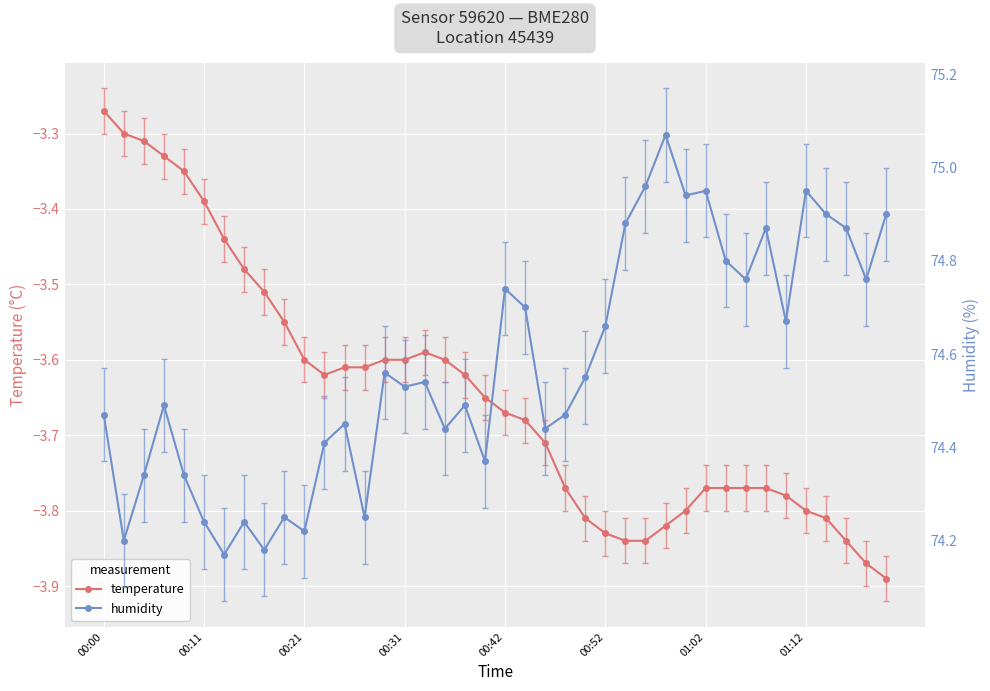

Which category has the highest value in the temperature series?

00:00